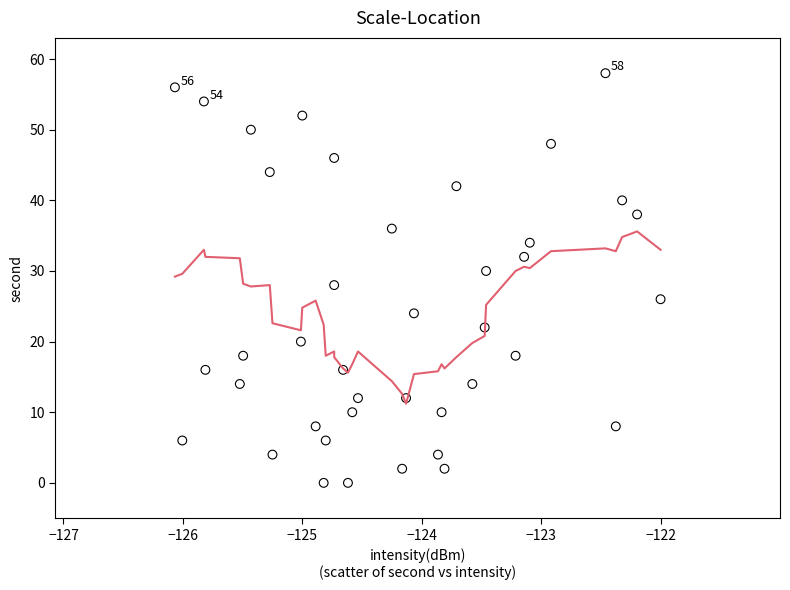

What is the range of Y values (max minus min)?

58